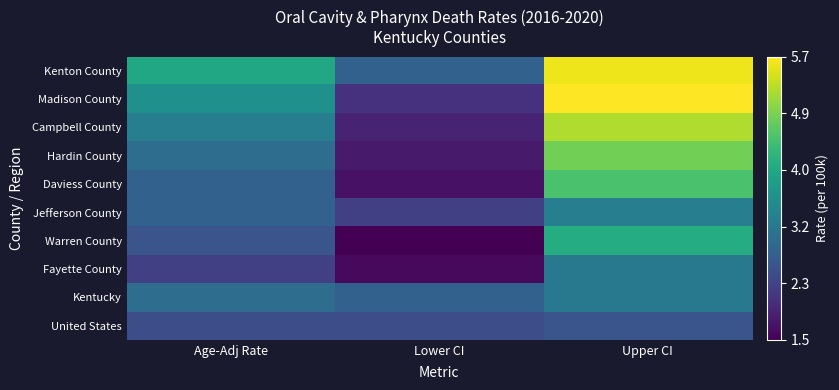

Reading left to right, list all the values displayed in this chart.

Kenton County: Age-Adj Rate=4.0	Lower CI=2.8	Upper CI=5.6
Madison County: Age-Adj Rate=3.6	Lower CI=2.1	Upper CI=5.7
Campbell County: Age-Adj Rate=3.3	Lower CI=1.9	Upper CI=5.2
Hardin County: Age-Adj Rate=3.0	Lower CI=1.8	Upper CI=4.8
Daviess County: Age-Adj Rate=2.8	Lower CI=1.7	Upper CI=4.5
Jefferson County: Age-Adj Rate=2.8	Lower CI=2.3	Upper CI=3.3
Warren County: Age-Adj Rate=2.6	Lower CI=1.5	Upper CI=4.1
Fayette County: Age-Adj Rate=2.3	Lower CI=1.6	Upper CI=3.2
Kentucky: Age-Adj Rate=3.0	Lower CI=2.8	Upper CI=3.2
United States: Age-Adj Rate=2.5	Lower CI=2.5	Upper CI=2.6